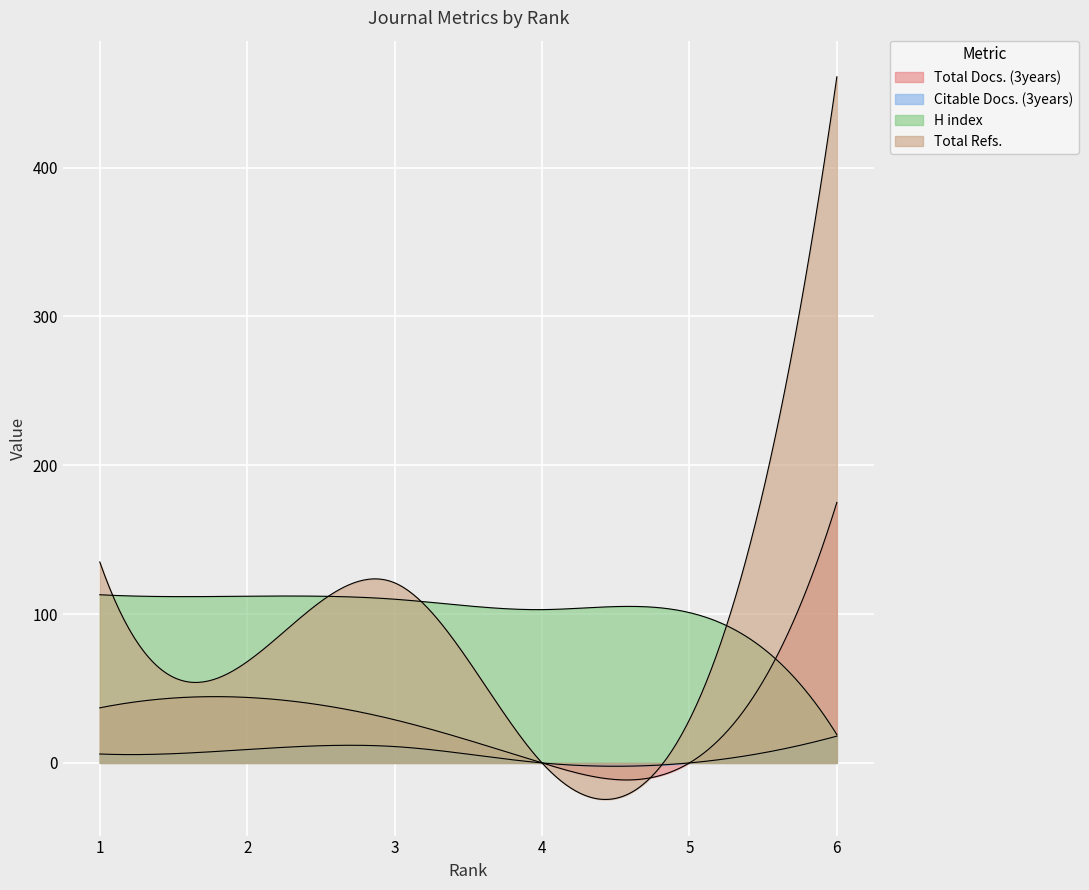

At how many categories does at least one series exceed 352?

1